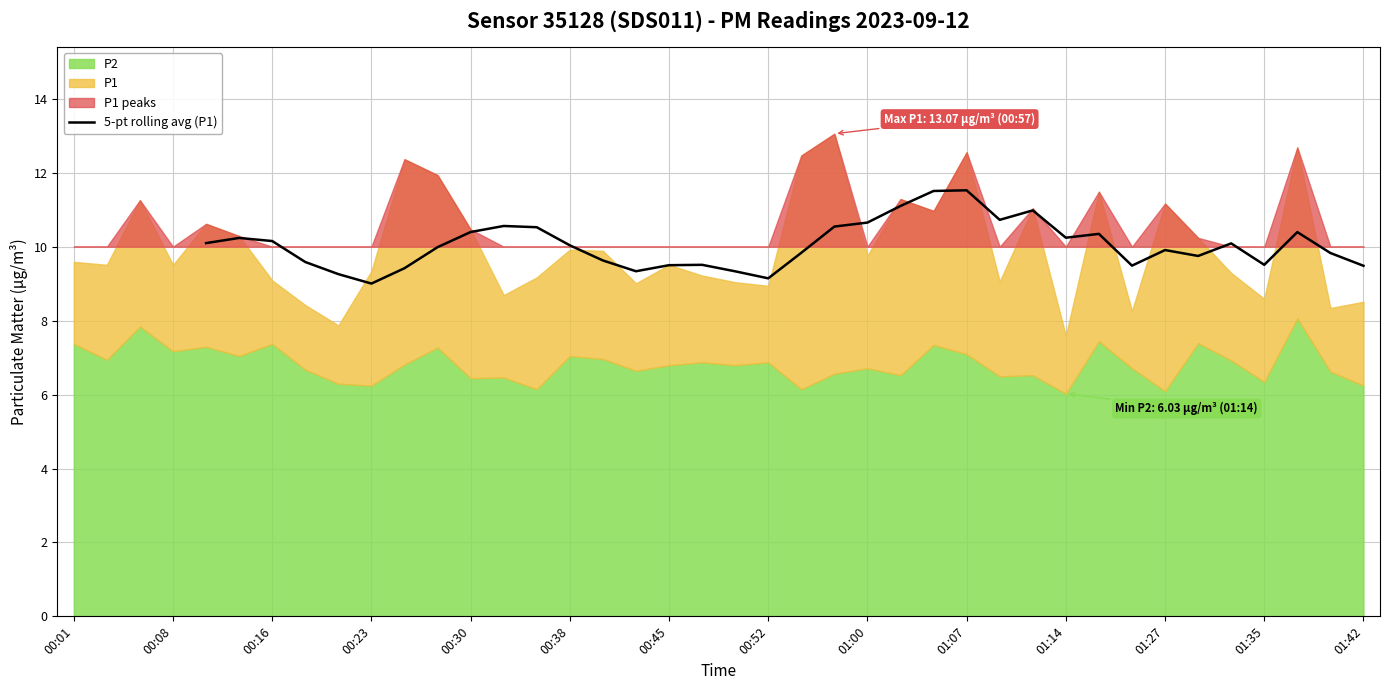

What is the sum of all values?

362.0